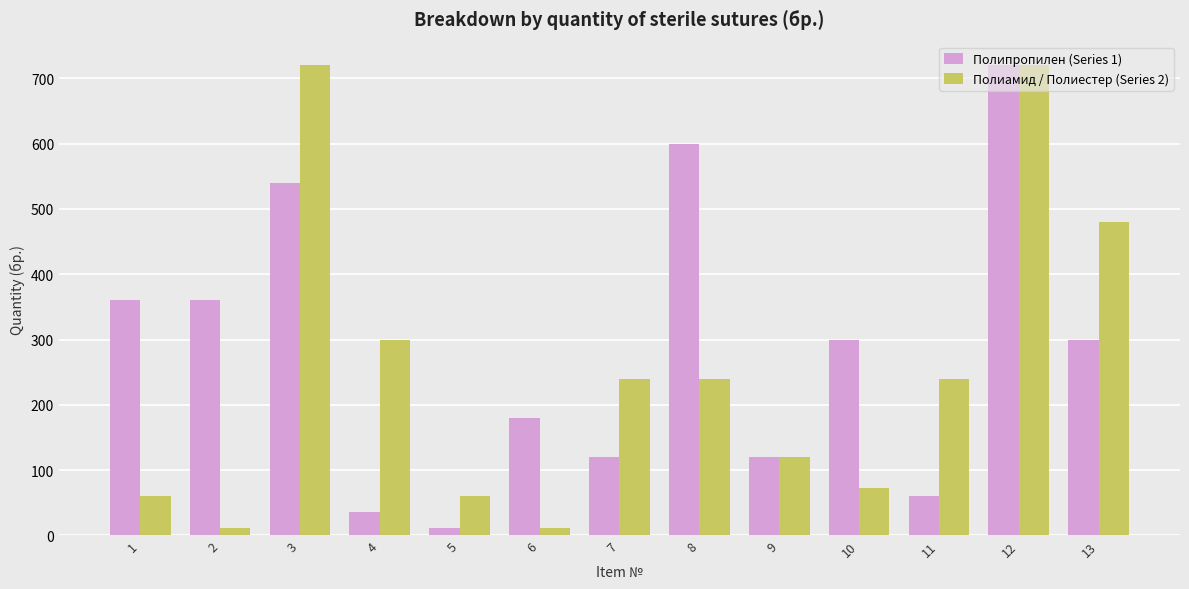

At which category is the sum across all series the highest?

12